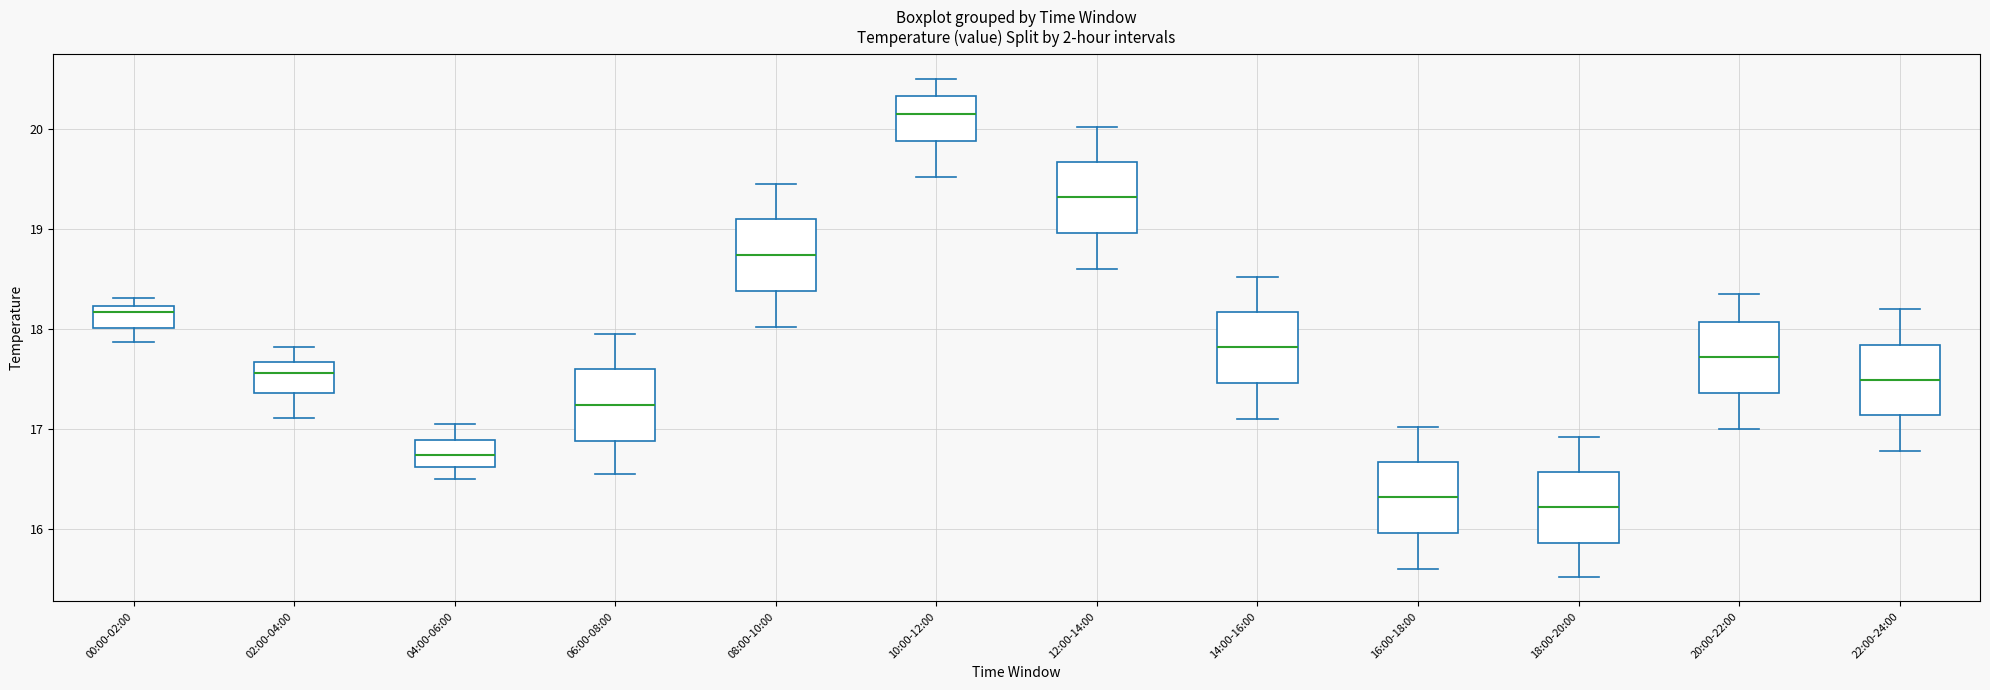

Where does the upper whisker of the box for 12:00-14:00 end on the y-axis? The values are not printed on the chart, so give them approximately, as read against the axis.

20.0